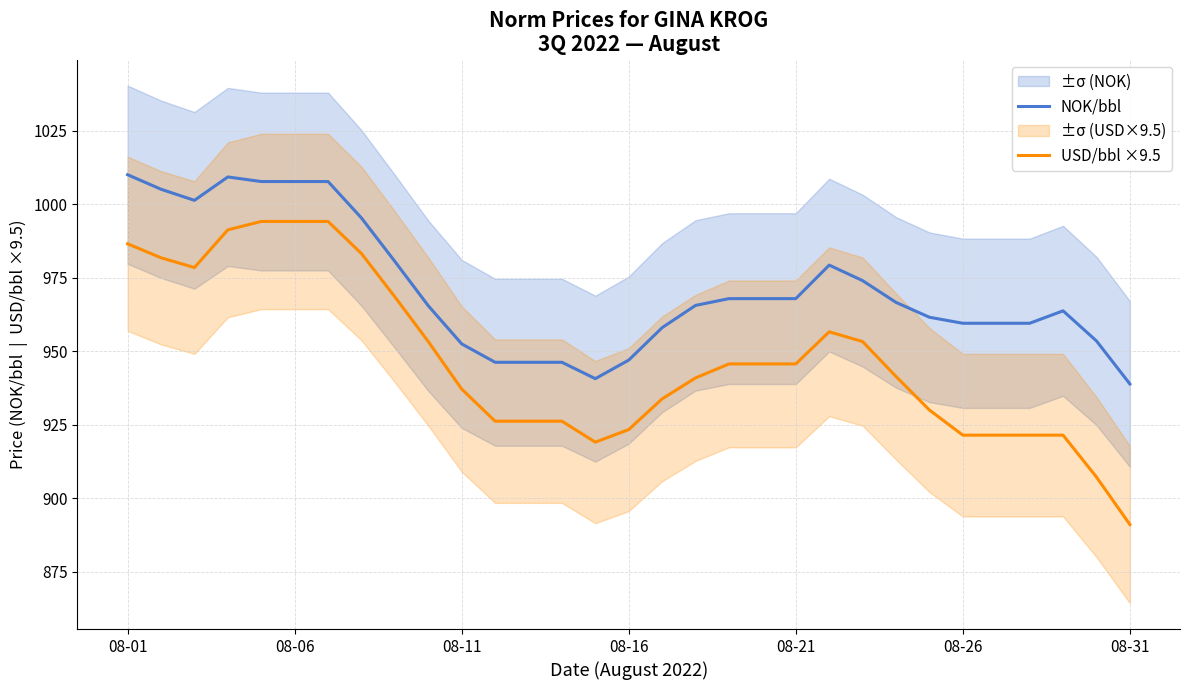

Is the value of USD/bbl ×9.5 at 26 greater than the value of NOK/bbl at 12?

No